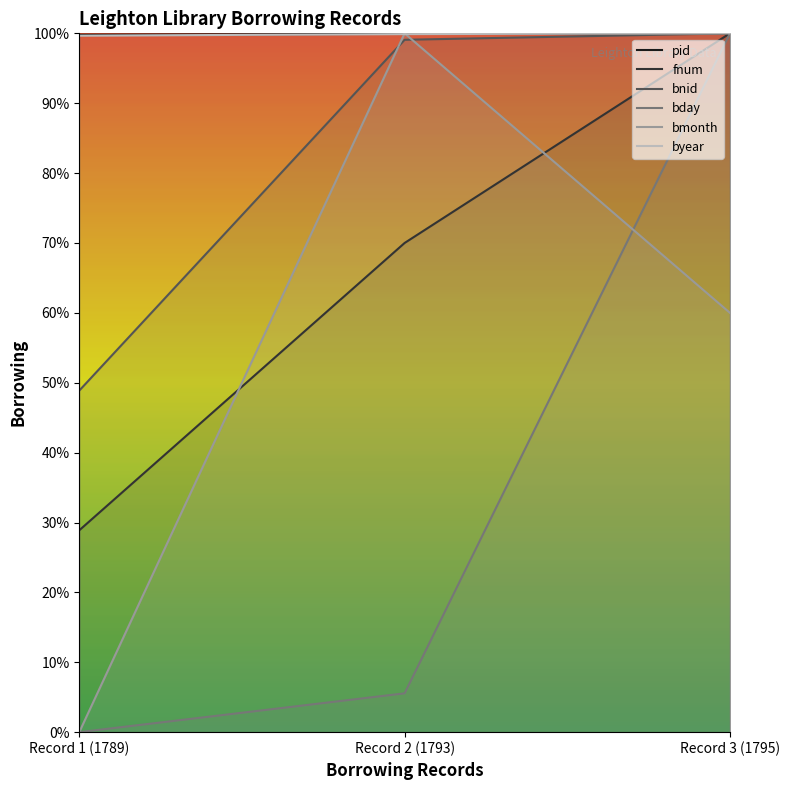

What are all the series names shown in the legend?

pid, fnum, bnid, bday, bmonth, byear